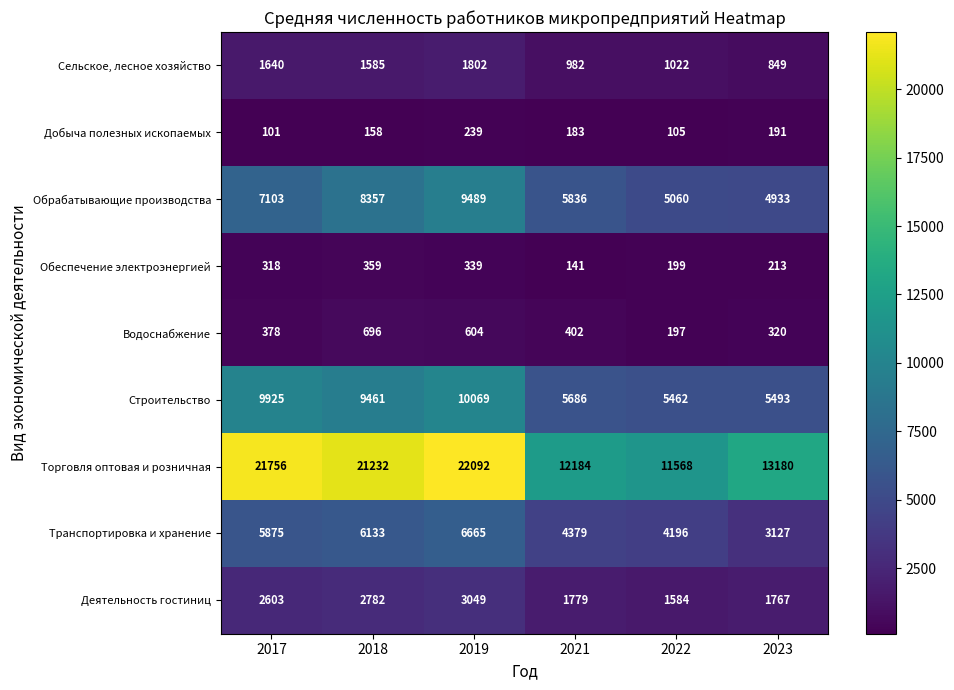

How many categories are shown in the chart?

6